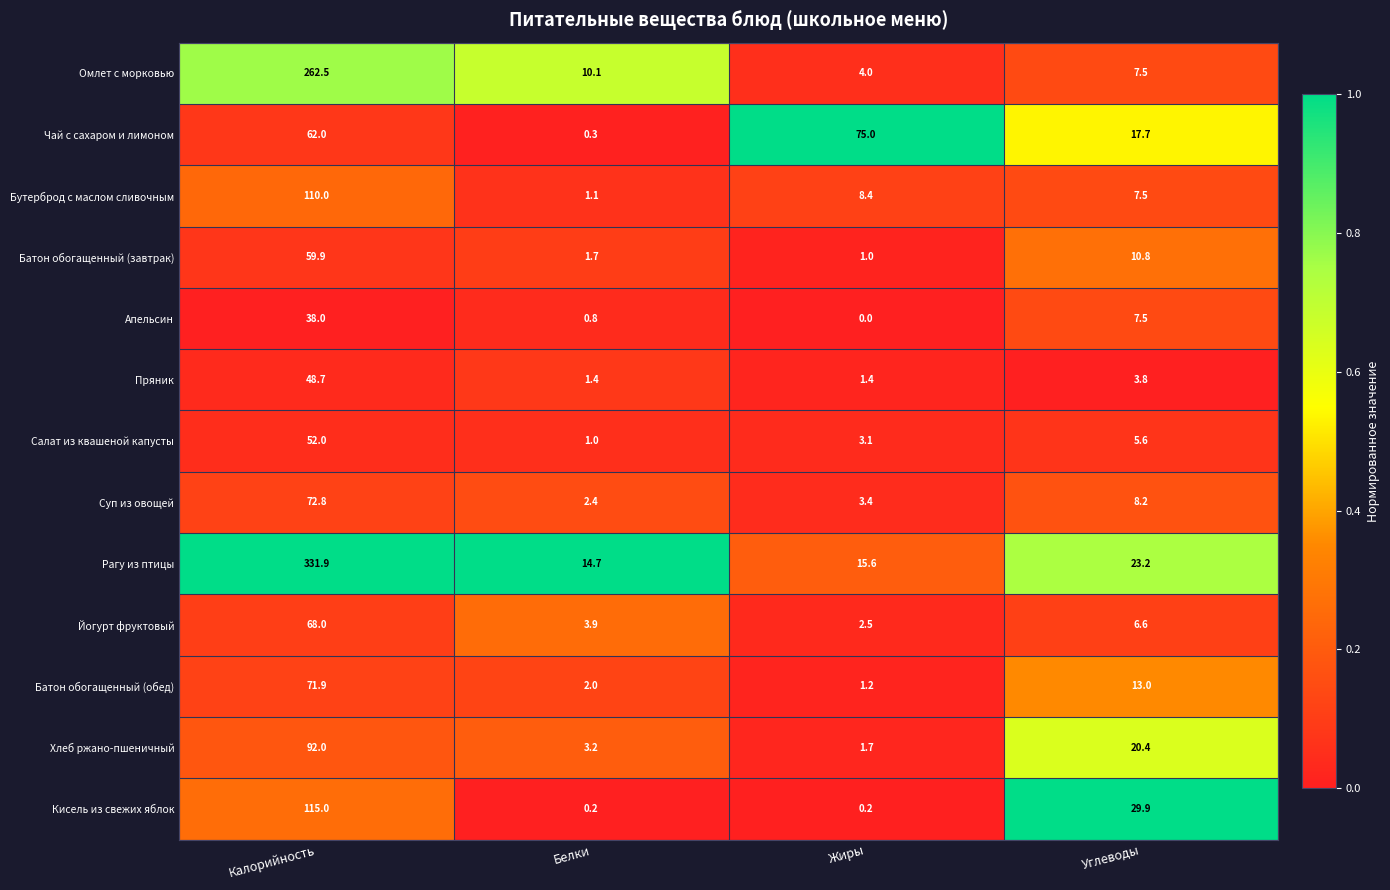

What is the total value across all series at Углеводы?

161.7